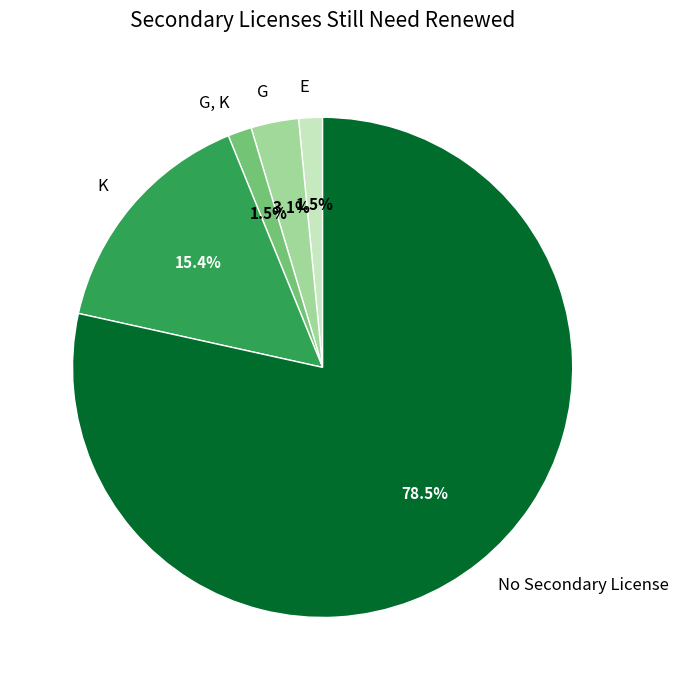

Is it true that K is 9% of the pie?

False